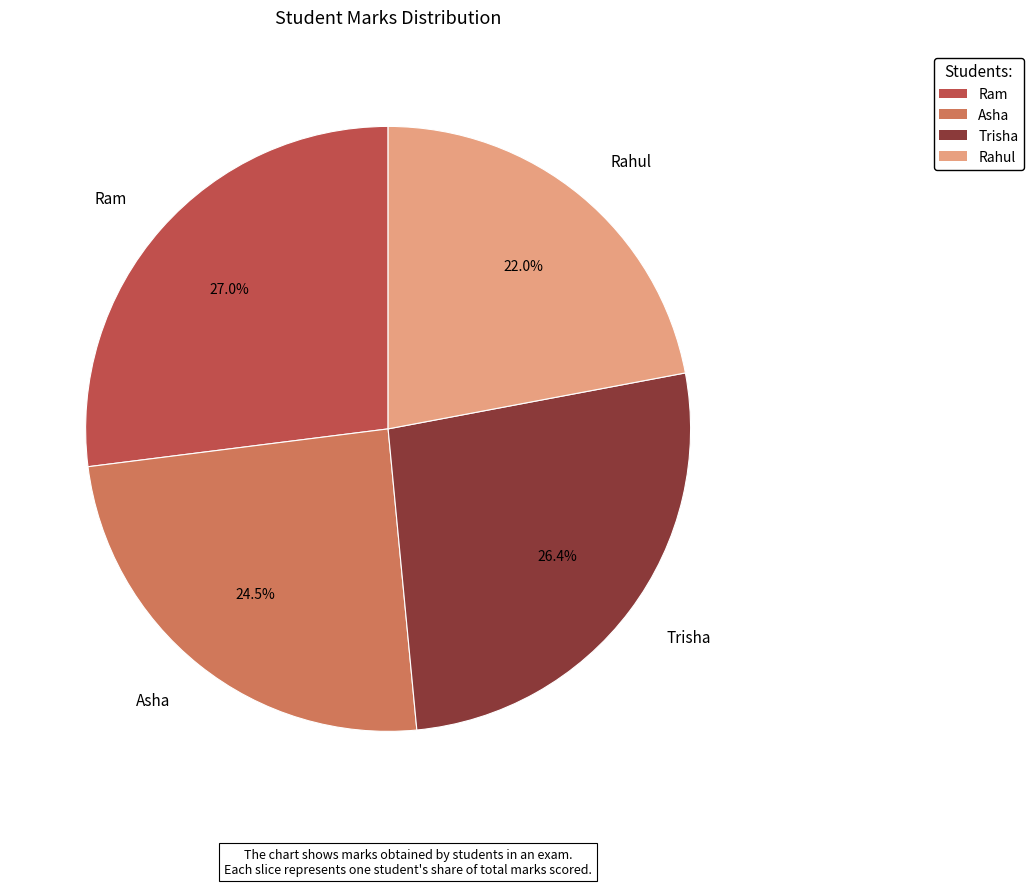

Combined, do Trisha and Ram account for over 50%?

Yes